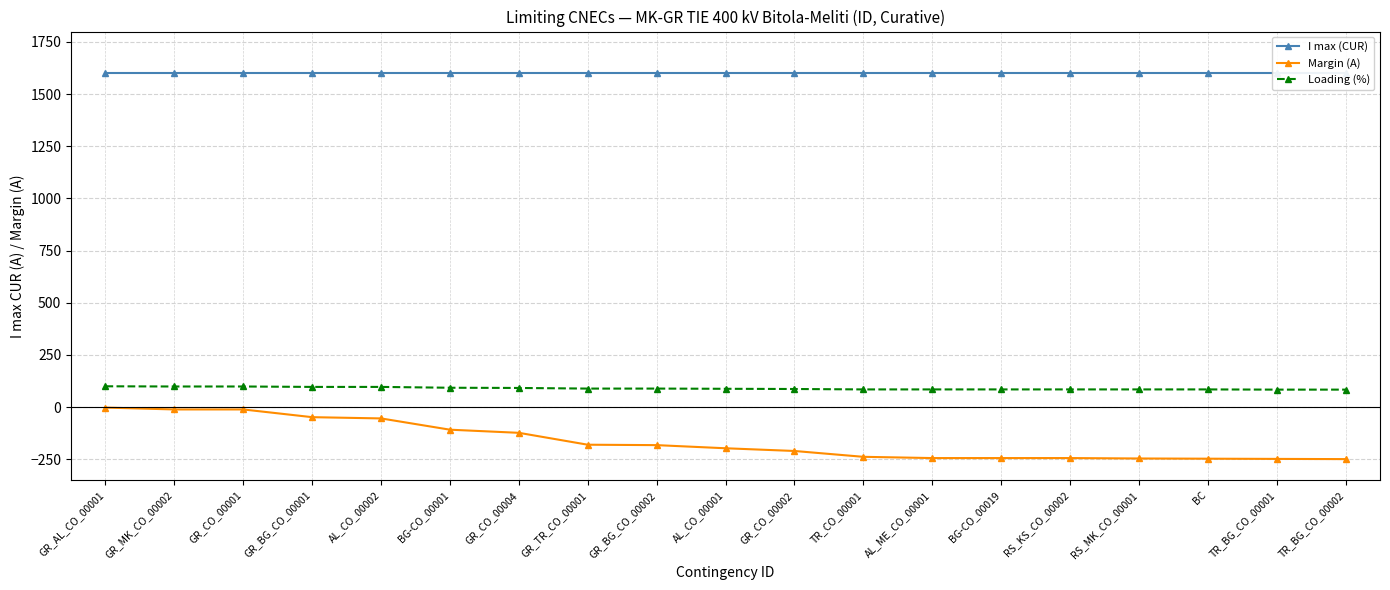

What position from the left is RS_KS_CO_00002?

15